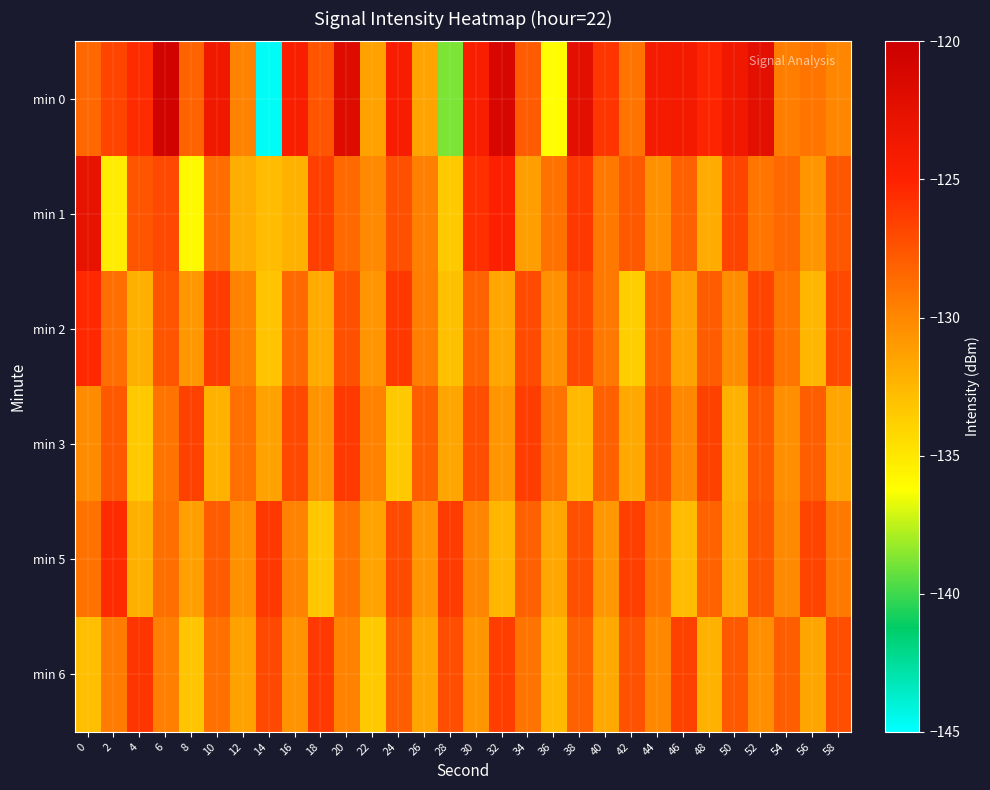

Reading left to right, extract all data points from this chart.

min 0: 0=-128.4	2=-126.7	4=-125.5	6=-120.6	8=-128.2	10=-123.7	12=-129.7	14=-144.7	16=-124.5	18=-127.5	20=-121.8	22=-131.4	24=-124.3	26=-131.5	28=-138.8	30=-124.5	32=-121.1	34=-127.8	36=-136.2	38=-122.3	40=-126.0	42=-129.0	44=-124.0	46=-123.8	48=-125.1	50=-123.6	52=-122.3	54=-129.6	56=-129.1	58=-129.9
min 1: 0=-122.7	2=-135.3	4=-127.4	6=-126.9	8=-136.0	10=-128.7	12=-131.9	14=-132.8	16=-132.2	18=-126.5	20=-128.5	22=-130.1	24=-127.3	26=-129.6	28=-133.4	30=-125.7	32=-124.8	34=-131.2	36=-128.9	38=-126.1	40=-129.3	42=-127.8	44=-130.5	46=-128.2	48=-131.9	50=-126.7	52=-129.1	54=-128.4	56=-130.8	58=-127.6
min 2: 0=-125.3	2=-128.7	4=-132.1	6=-127.5	8=-130.9	10=-126.3	12=-129.7	14=-133.1	16=-128.5	18=-131.9	20=-127.3	22=-130.7	24=-126.1	26=-129.5	28=-132.9	30=-128.3	32=-131.7	34=-127.1	36=-130.5	38=-126.9	40=-129.3	42=-133.7	44=-128.1	46=-131.5	48=-127.9	50=-130.3	52=-126.7	54=-129.1	56=-132.5	58=-127.0
min 3: 0=-130.2	2=-127.8	4=-133.4	6=-129.0	8=-126.6	10=-132.2	12=-128.8	14=-131.4	16=-127.0	18=-130.6	20=-126.2	22=-129.8	24=-133.4	26=-128.0	28=-131.6	30=-127.2	32=-130.8	34=-126.4	36=-129.0	38=-132.6	40=-128.2	42=-131.8	44=-127.4	46=-130.0	48=-126.6	50=-132.2	52=-127.8	54=-130.4	56=-128.0	58=-131.6
min 5: 0=-128.9	2=-125.5	4=-132.1	6=-128.7	8=-131.3	10=-127.9	12=-130.5	14=-126.1	16=-129.7	18=-133.3	20=-128.9	22=-131.5	24=-127.1	26=-130.7	28=-126.3	30=-129.9	32=-132.5	34=-128.1	36=-131.7	38=-127.3	40=-130.9	42=-126.5	44=-129.1	46=-132.7	48=-128.3	50=-131.9	52=-127.5	54=-130.1	56=-126.7	58=-129.3
min 6: 0=-132.8	2=-129.4	4=-126.0	6=-129.6	8=-133.2	10=-128.8	12=-131.4	14=-127.0	16=-130.6	18=-126.2	20=-129.8	22=-133.4	24=-128.0	26=-131.6	28=-127.2	30=-130.8	32=-126.4	34=-129.0	36=-132.6	38=-128.2	40=-131.8	42=-127.4	44=-130.0	46=-126.6	48=-132.2	50=-127.8	52=-130.4	54=-128.0	56=-131.6	58=-127.2